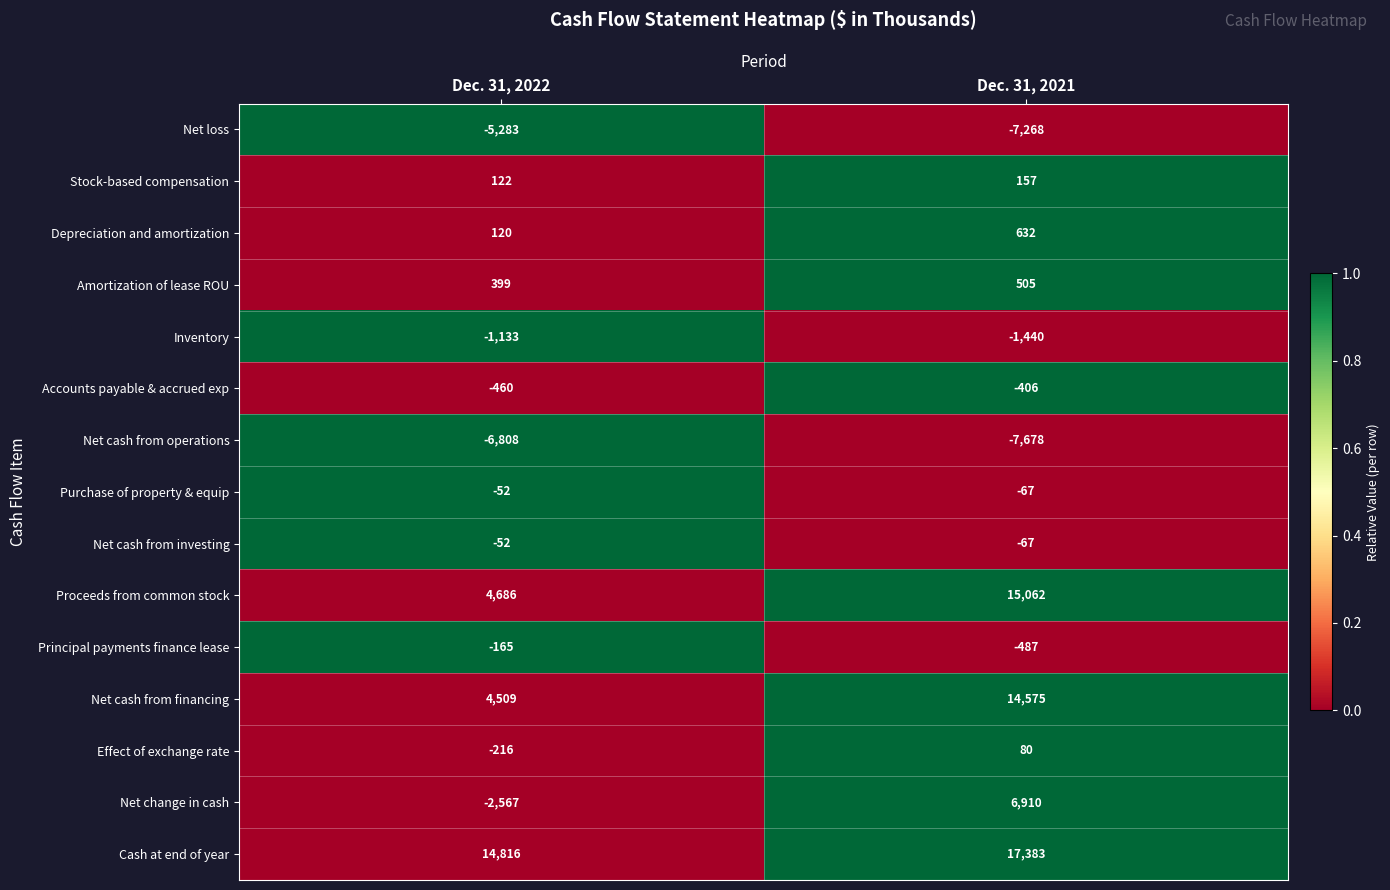

What is the sum of all Inventory values?

-2573